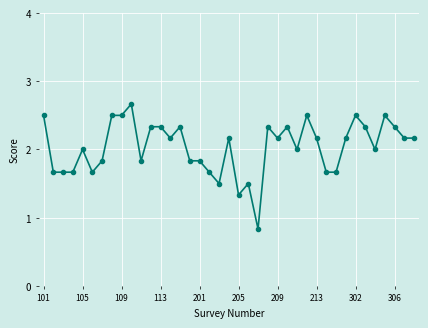

What is the greatest value displayed?

2.7